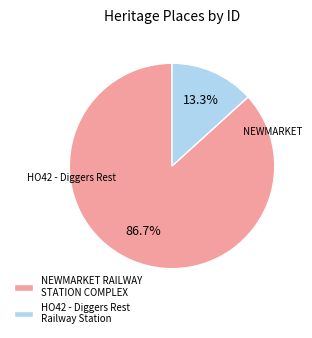

Which slice is the smallest?

HO42 - Diggers Rest Railway Station